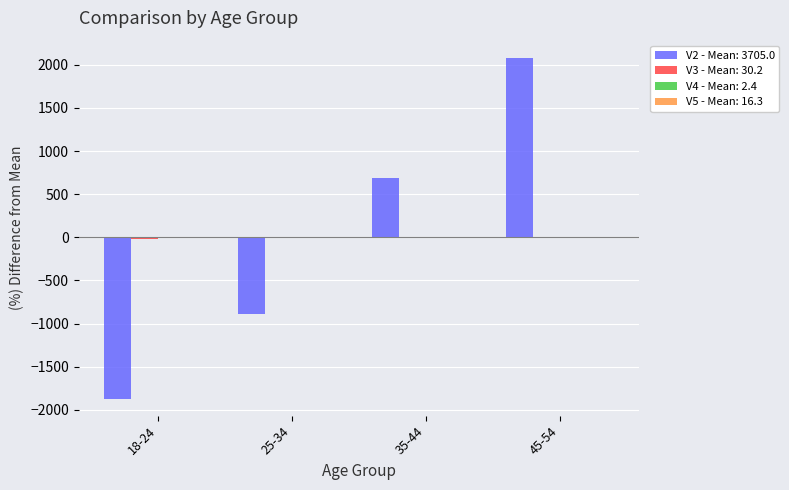

How many groups of bars are there?

4